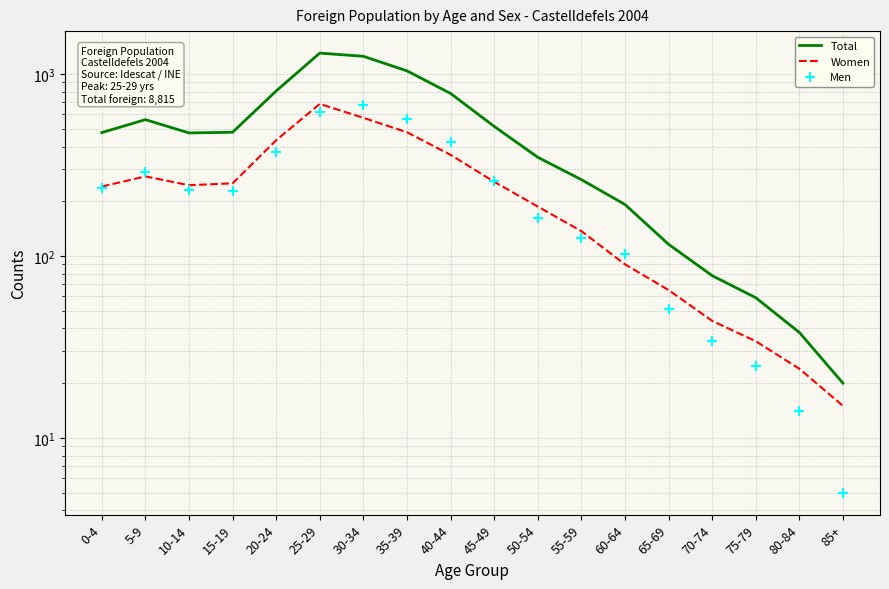

Is the value of Men at 5-9 greater than the value of Total at 55-59?

Yes